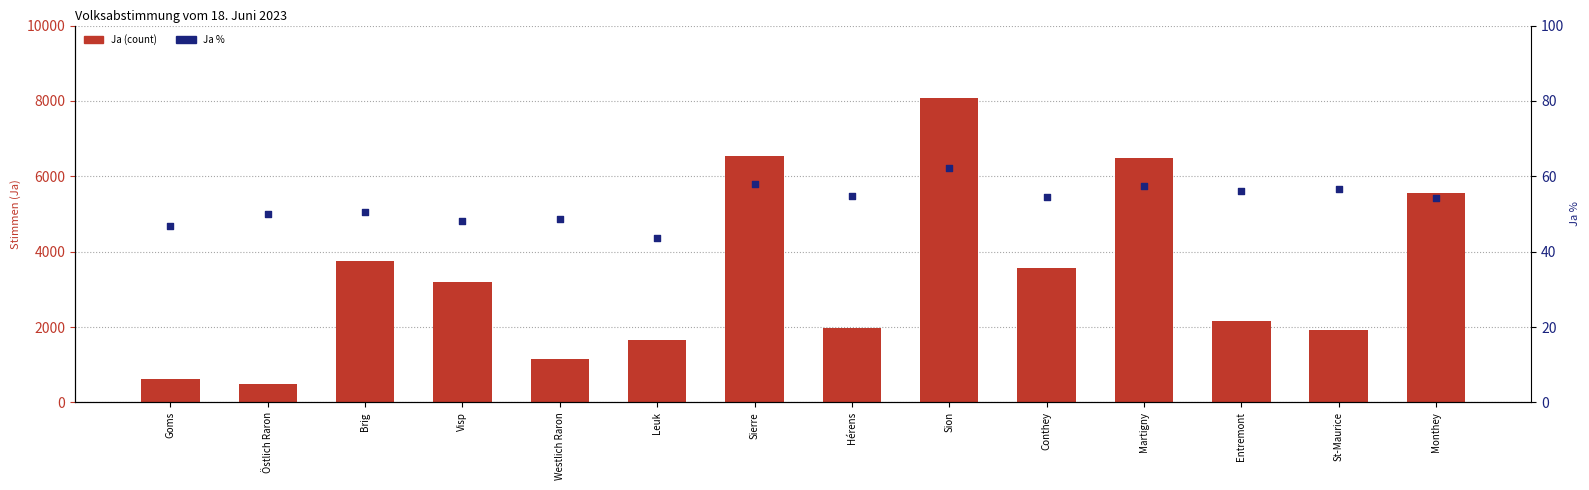

At which category is the sum across all series the highest?

Sion